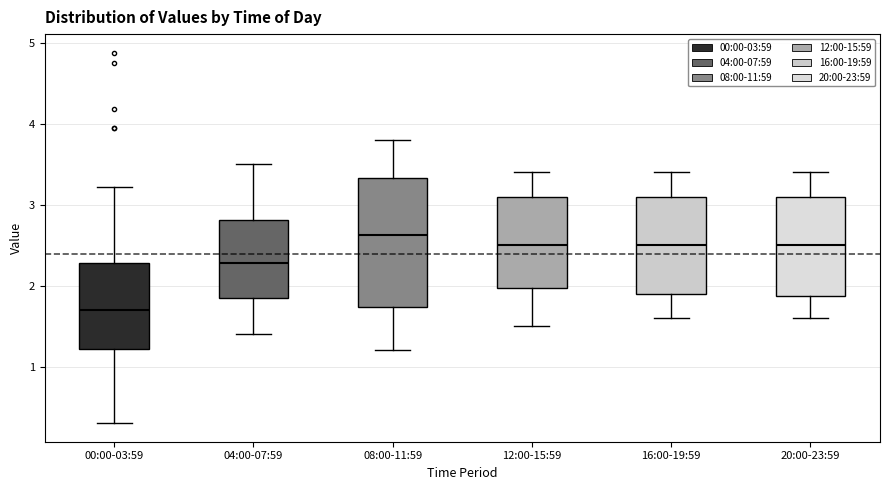

Which box is the tallest, from its lower edge to its upper edge?

08:00-11:59